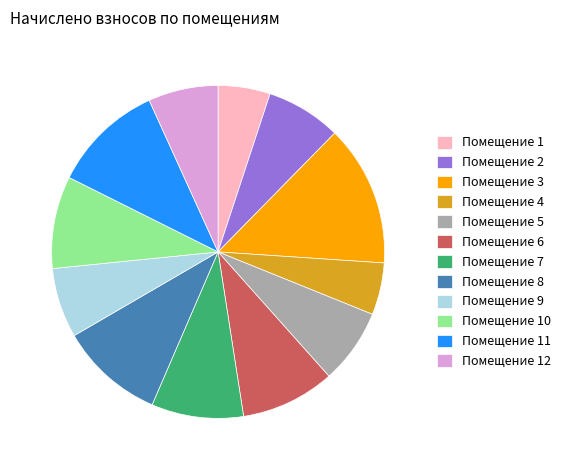

What is the largest slice in the pie chart?

Помещение 3